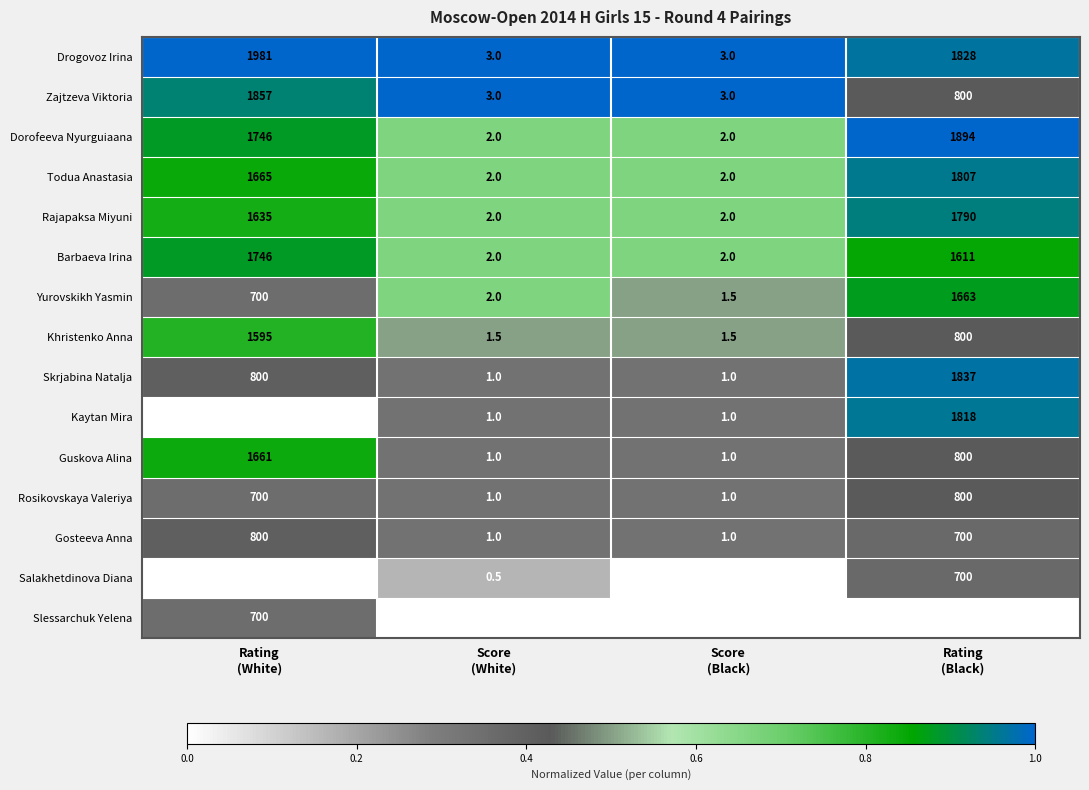

What is the lowest value of the Drogovoz Irina series?

3.0